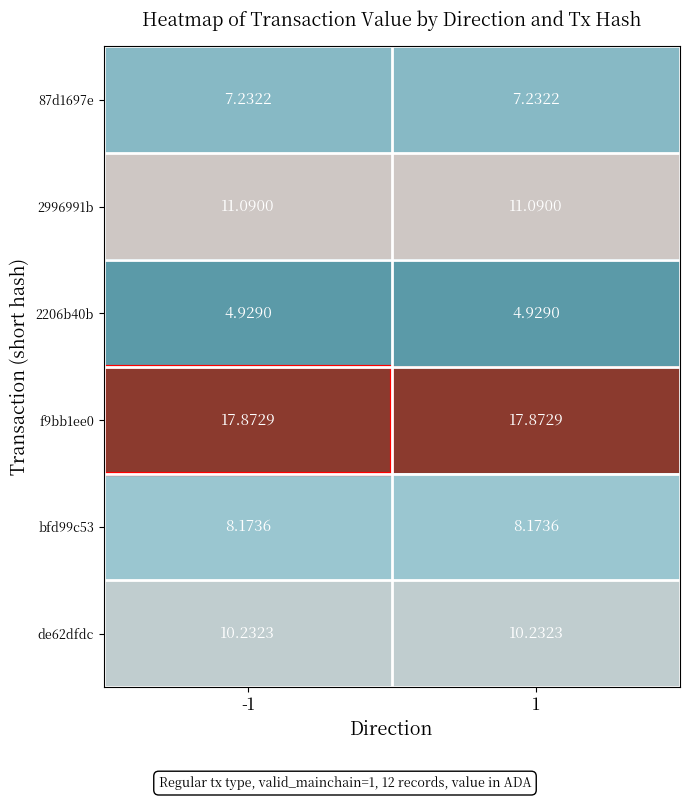

Which series has the largest total across all categories?

f9bb1ee0